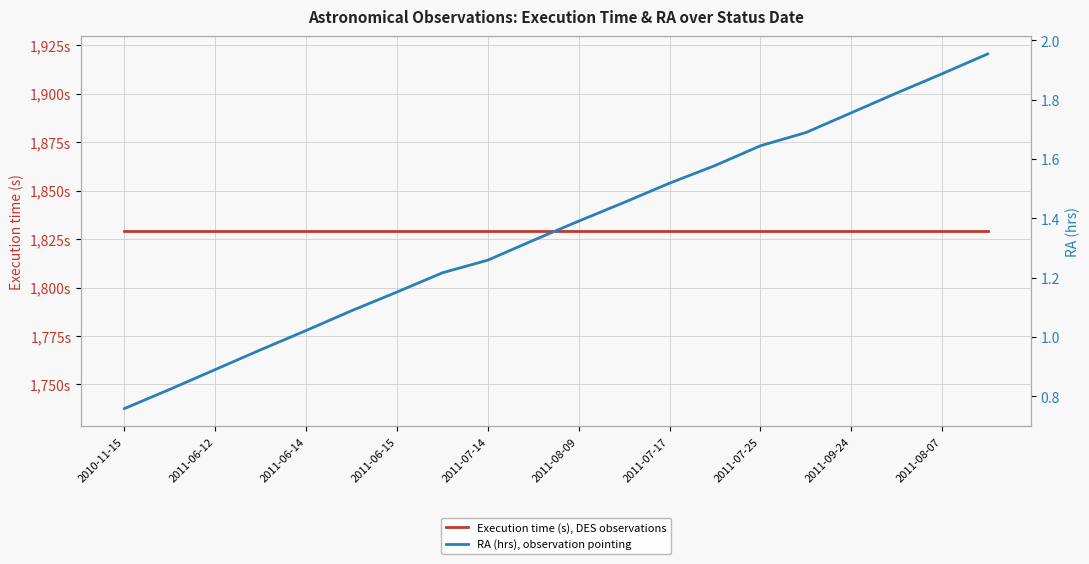

True or false: Execution time (s), DES observations and RA (hrs), observation pointing intersect in this chart.

False